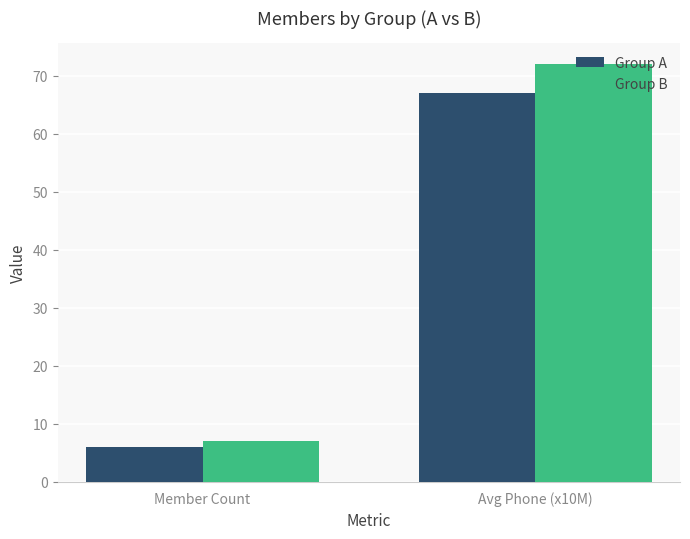

What is the difference between the maximum and minimum values in the Group B series?

65